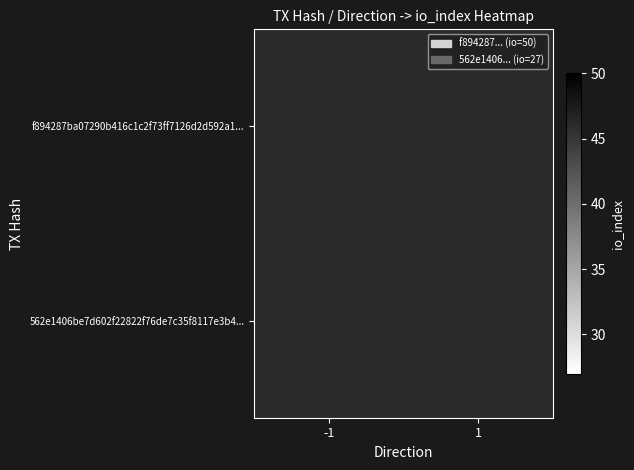

True or false: f894287ba07290b416c1c2f73ff7126d2d592a1... has a value of 50.0 at -1.

True